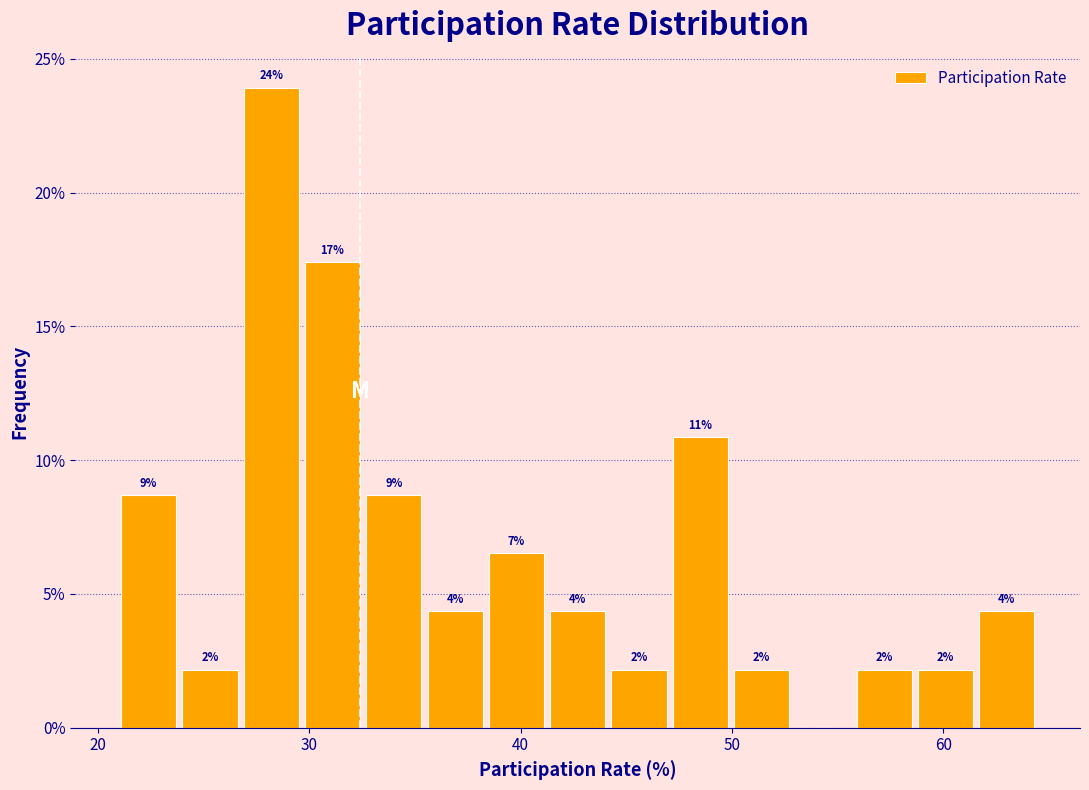

Around what value on the x-axis is the tallest bar? Give the approximate position of its centre, as read against the axis.

28